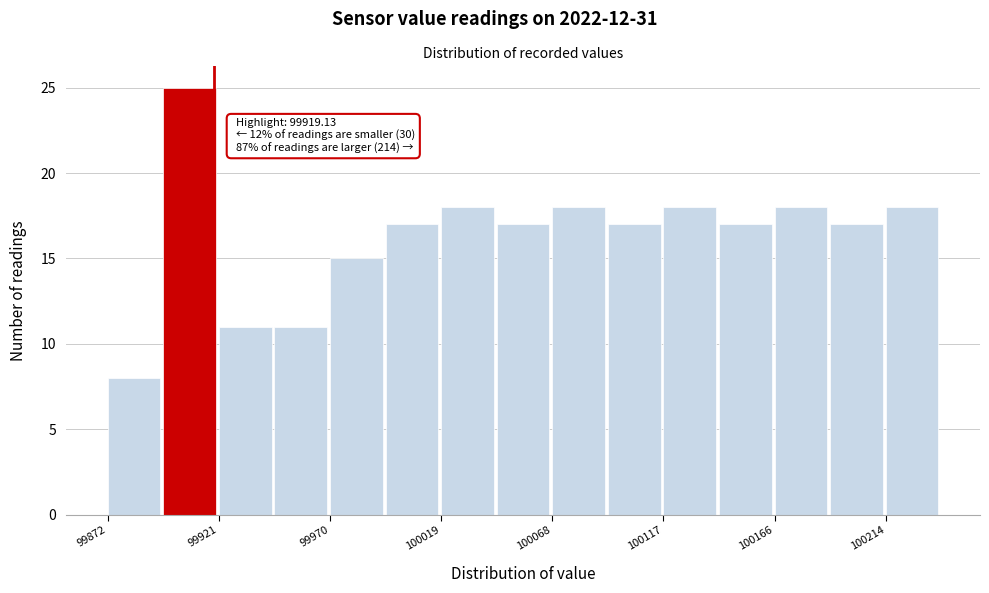

Which range on the x-axis has the tallest bar?

99895 to 99920